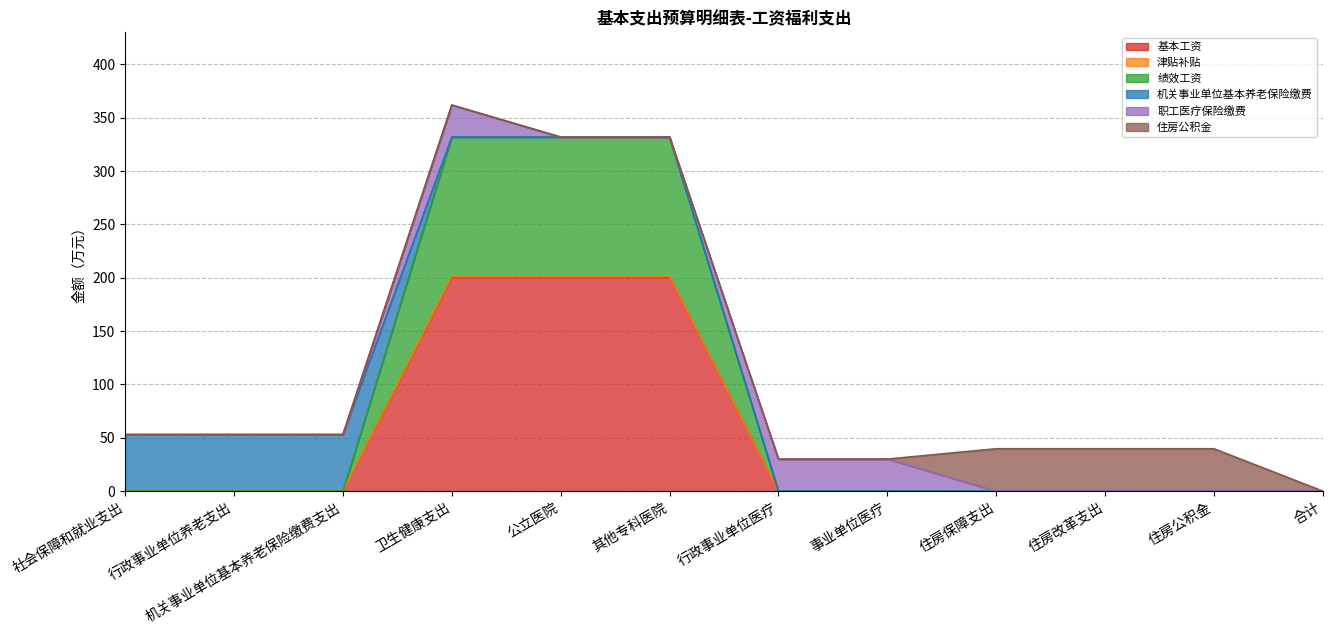

What is the label of the 9th point from the right?

卫生健康支出